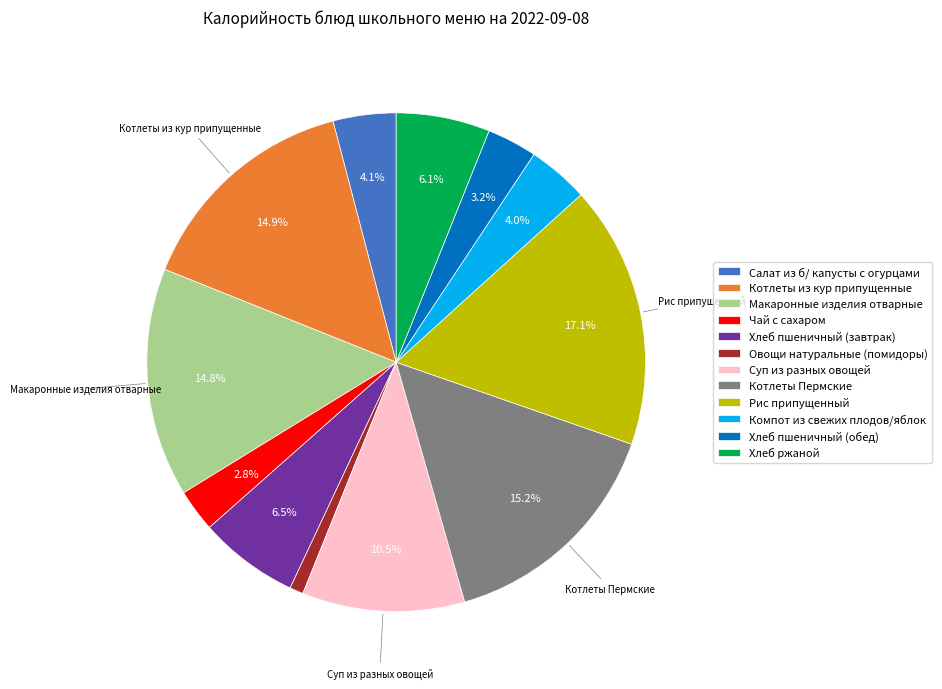

Count the number of slices in the pie.

12